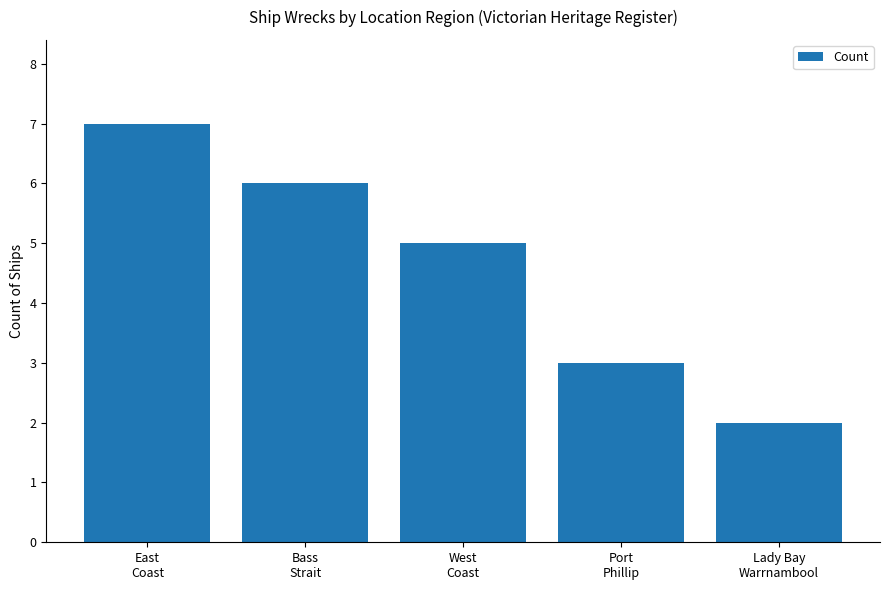

List the labels in order of value, largest first.

East
Coast, Bass
Strait, West
Coast, Port
Phillip, Lady Bay
Warrnambool